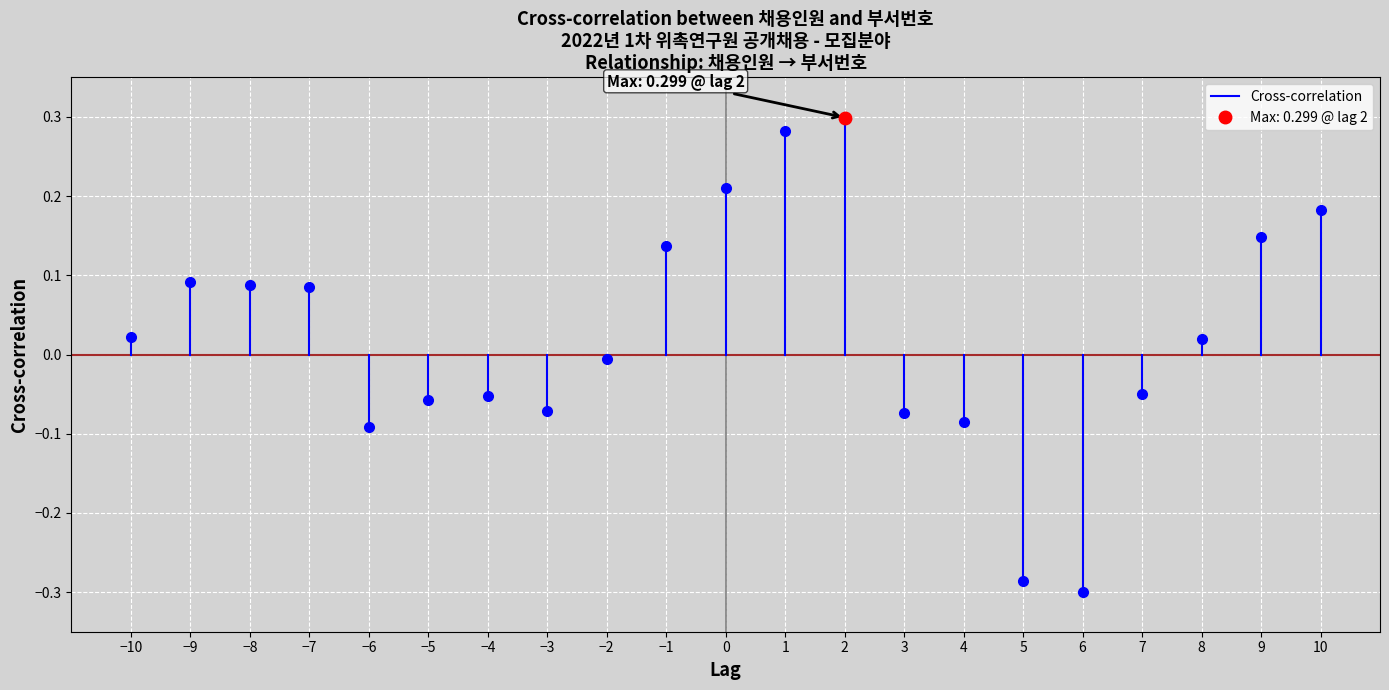

Count the values in the range 0 to 1.

2